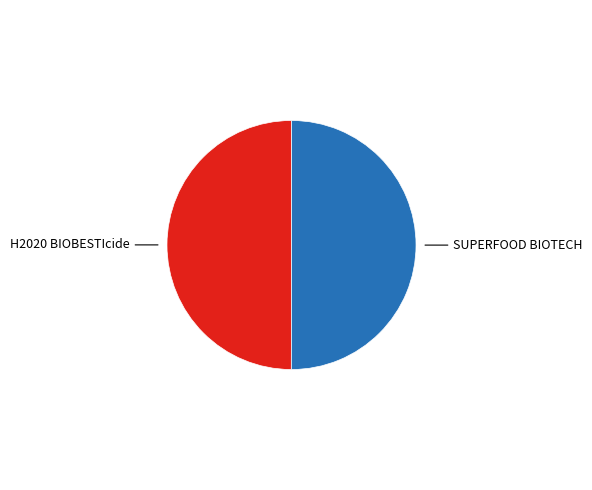

How many slices are in this pie chart?

2